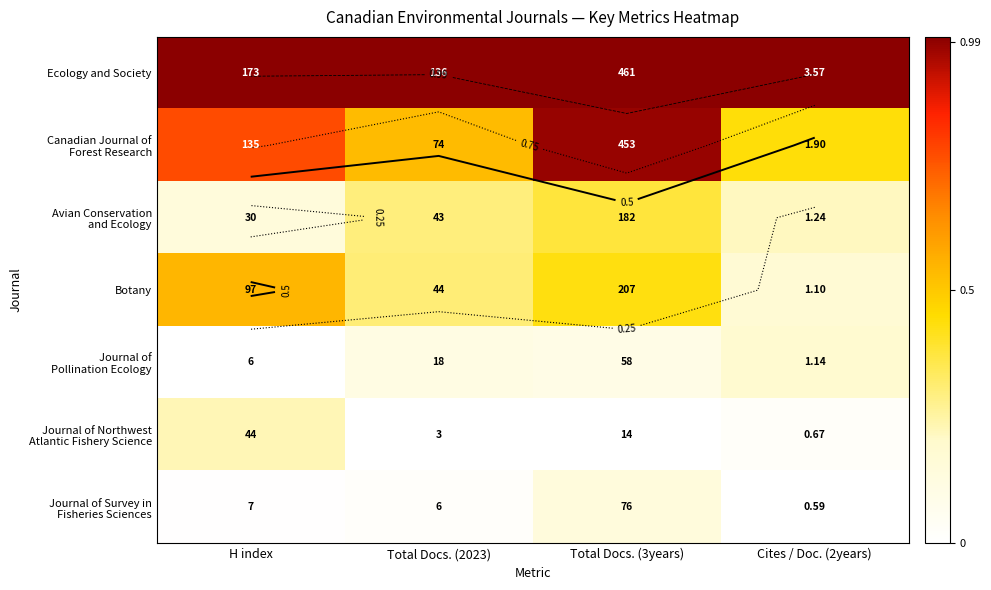

What is the maximum value shown in the chart?

1.0